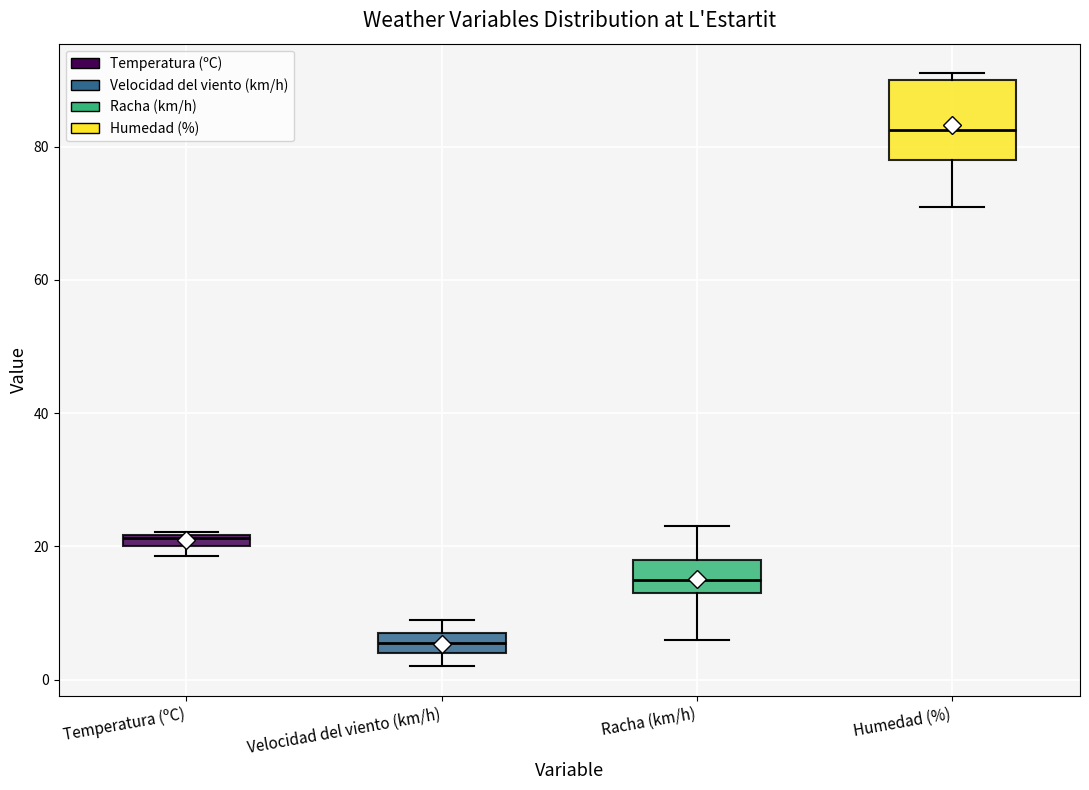

Which box is the tallest, from its lower edge to its upper edge?

Humedad (%)